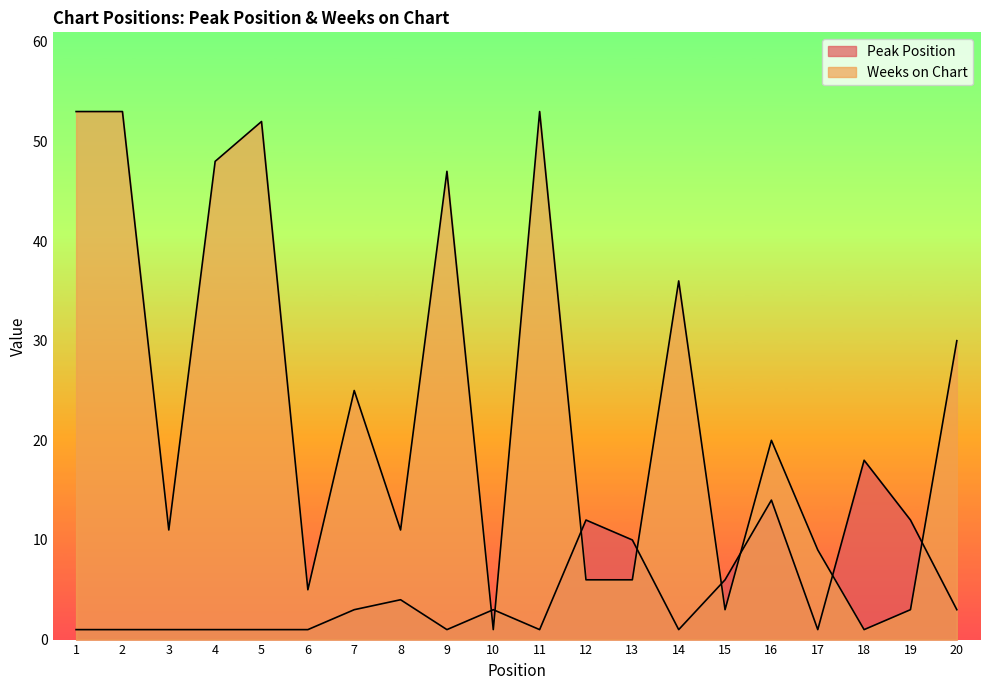

What is the difference between the maximum and minimum values in the Peak Position series?

17